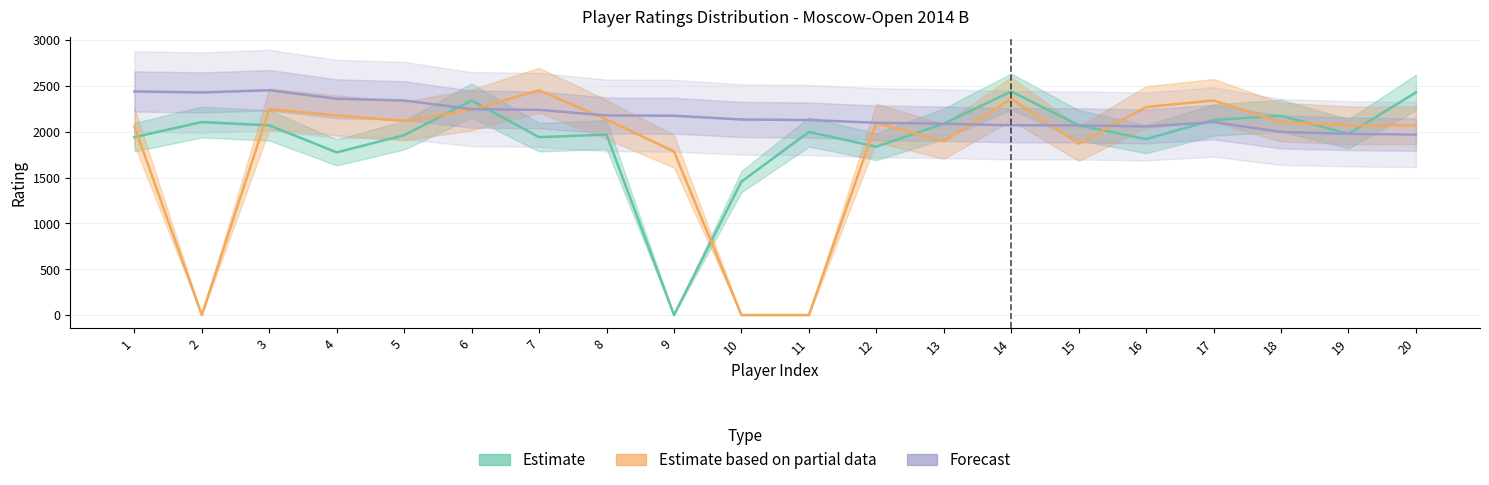

True or false: Forecast has a value of 3768 at 9.

False